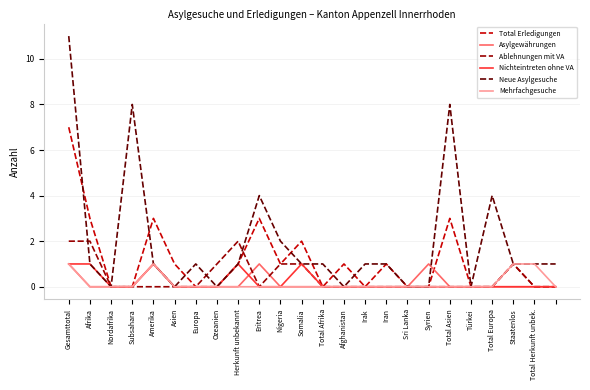

Which series has the widest spread of values?

Neue Asylgesuche